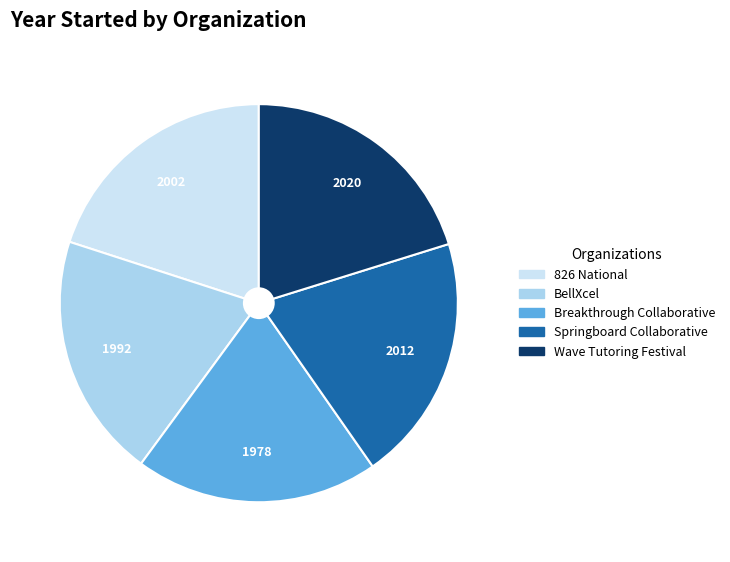

Combined, do BellXcel and Springboard Collaborative account for over 50%?

No